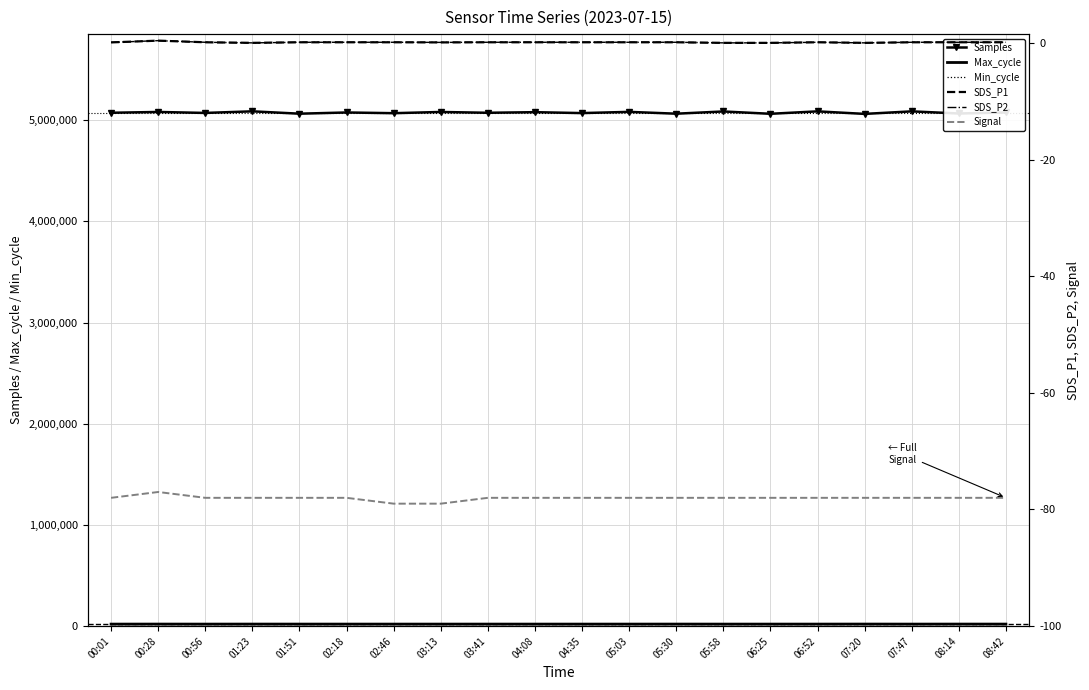

True or false: SDS_P2 has a value of 0.1 at 02:46.

True